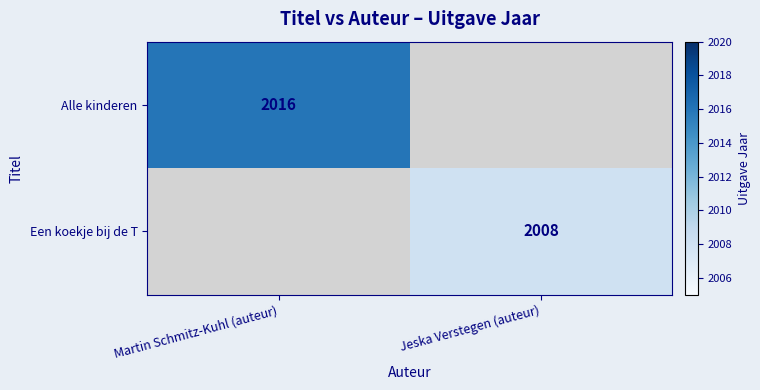

Which category has the lowest value across all series?

Jeska Verstegen (auteur)